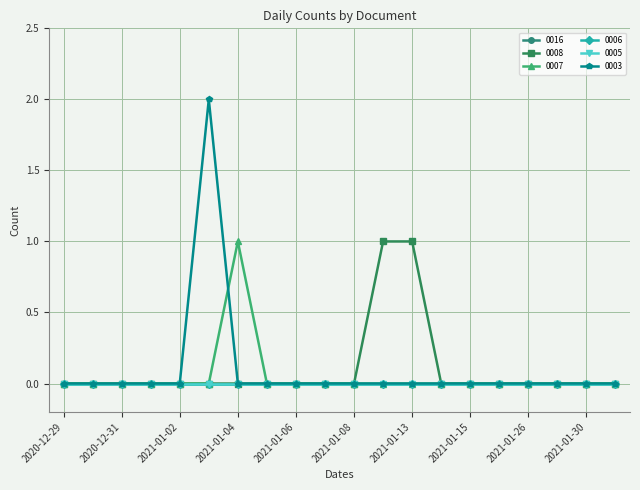

Which category has the highest value across all series?

2021-01-03